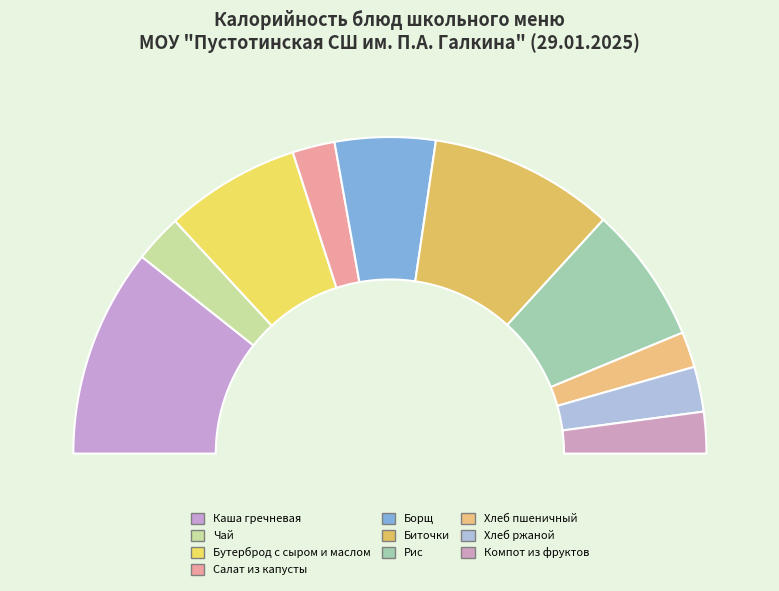

What percentage is the Хлеб пшеничный slice, to the nearest percent?

4%